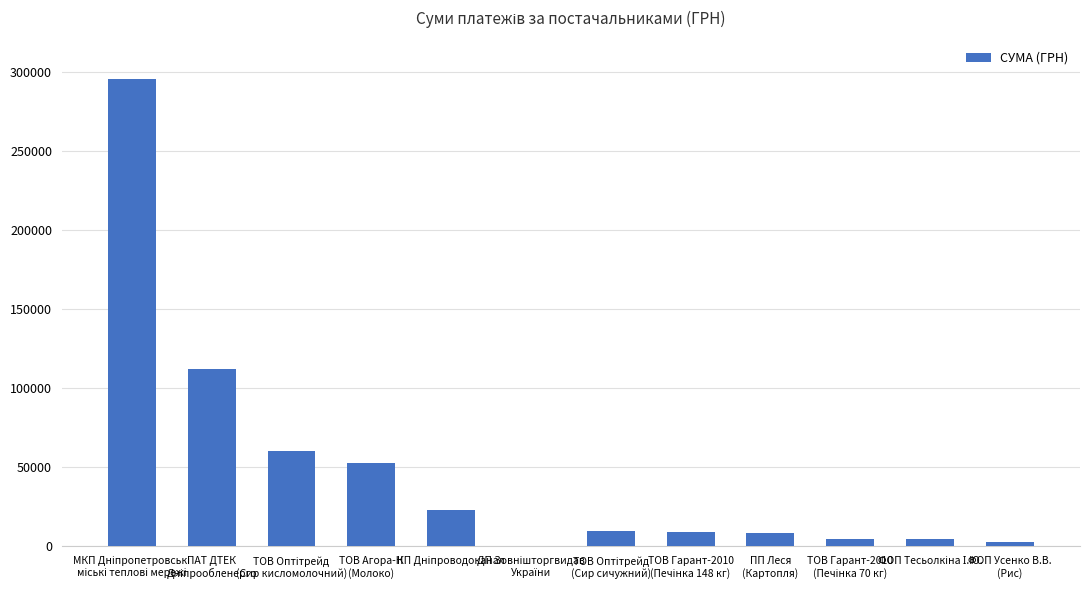

Does the chart contain stacked bars?

No